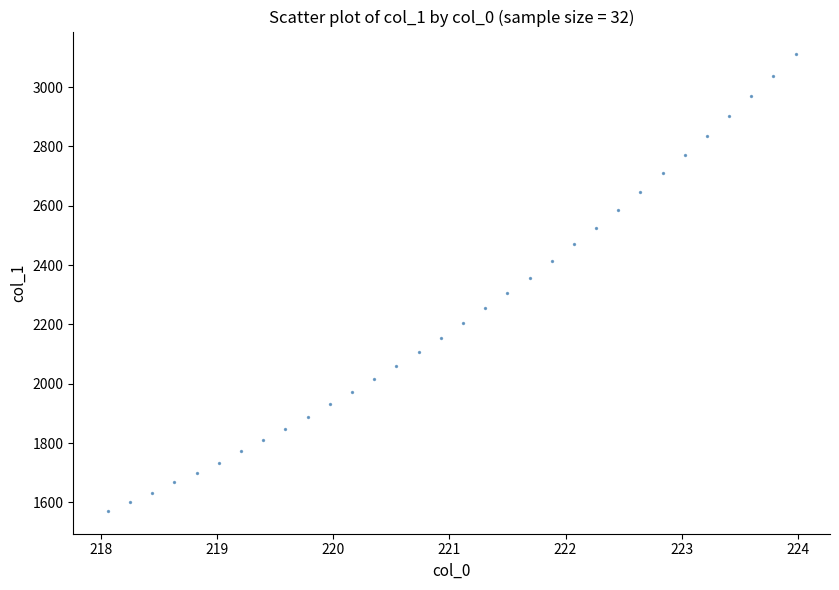

What is the range of X values (max minus min)?

5.9